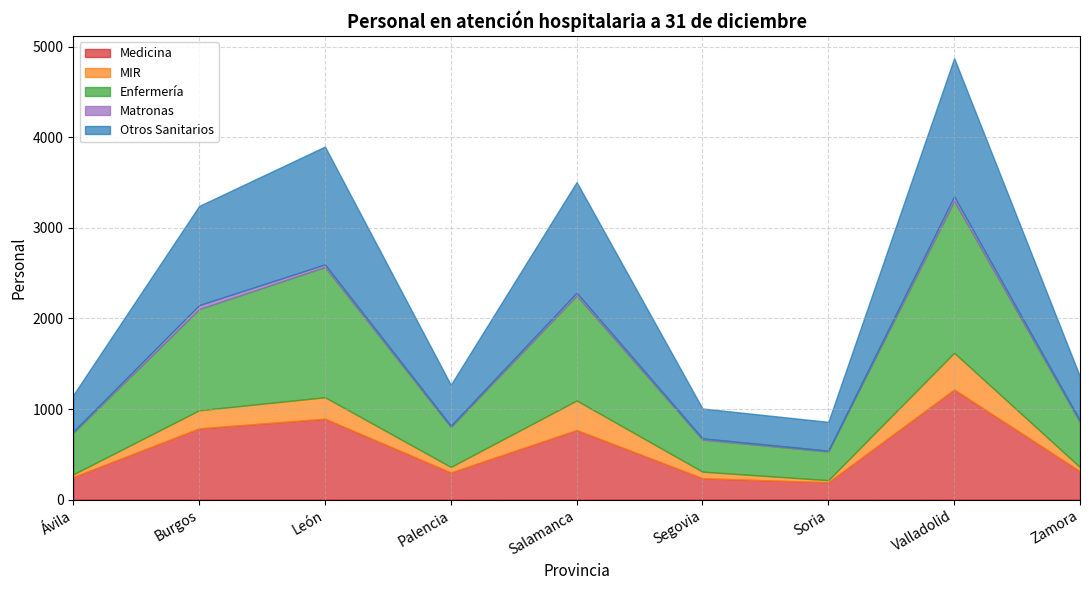

What is the label of the 8th point from the left?

Valladolid